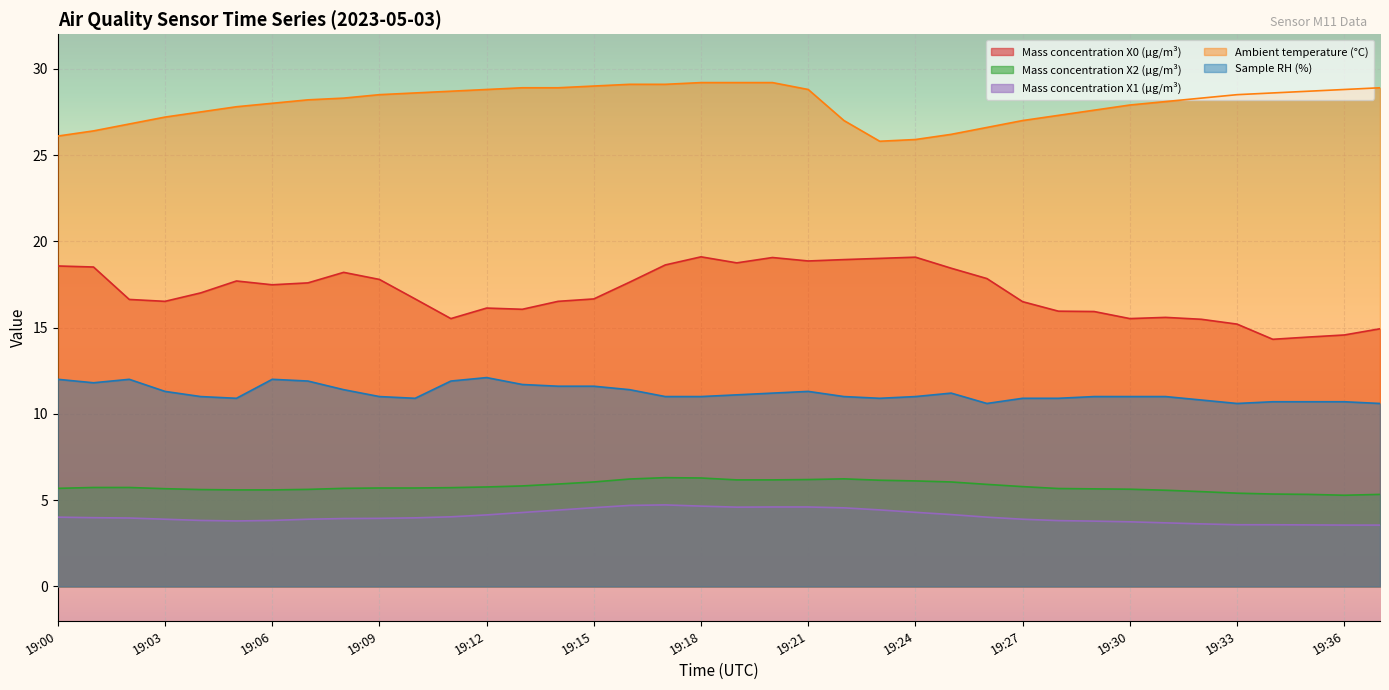

What is the difference between the maximum and minimum values in the Ambient temperature (°C) series?

3.4